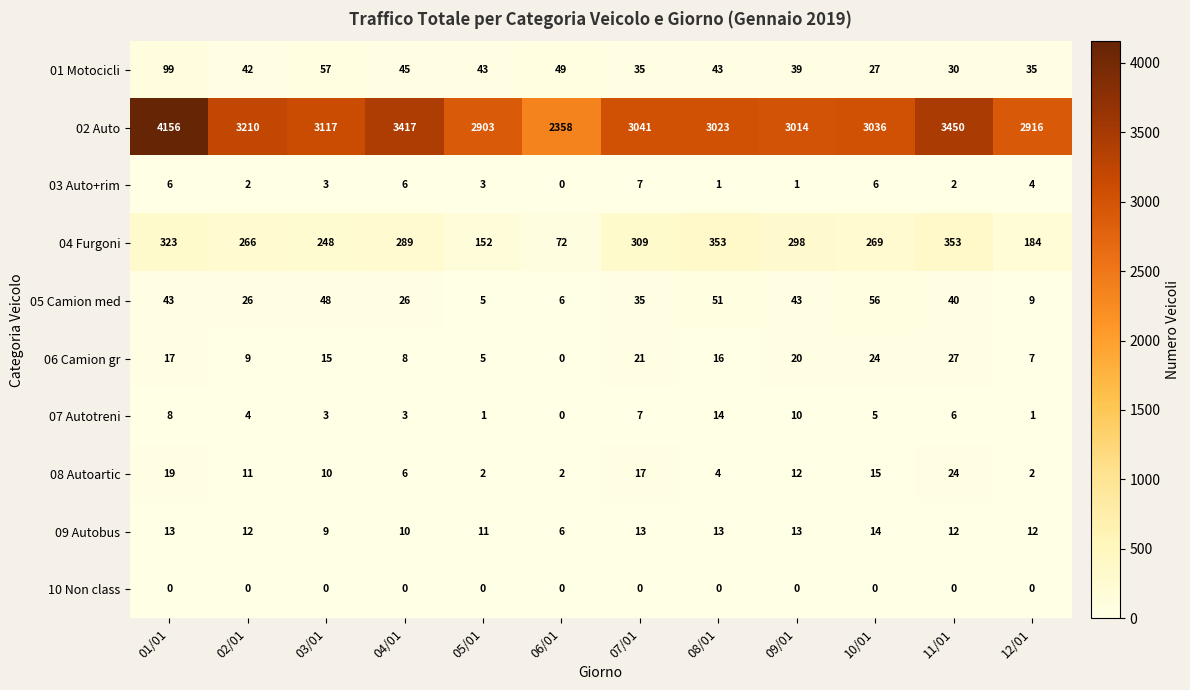

Where is 07 Autotreni nearest to the value 7?

07/01